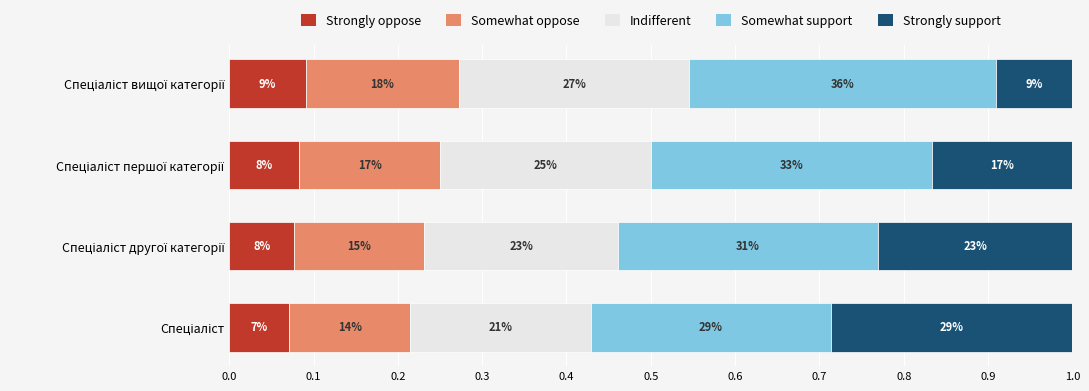

What are all the series names shown in the legend?

Strongly oppose, Somewhat oppose, Indifferent, Somewhat support, Strongly support